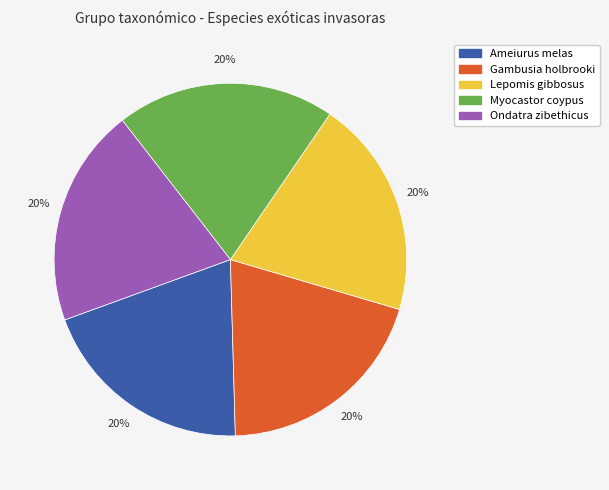

To the nearest percent, what is the average slice percentage?

20%